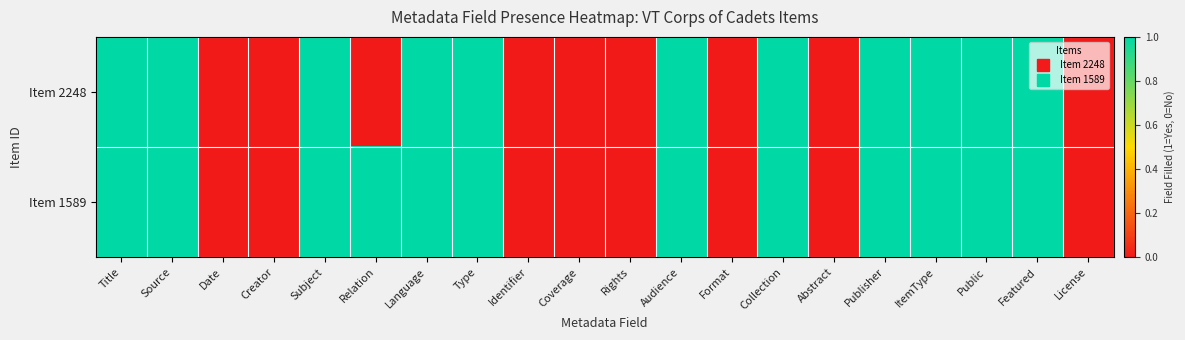

How many series are shown in this chart?

2